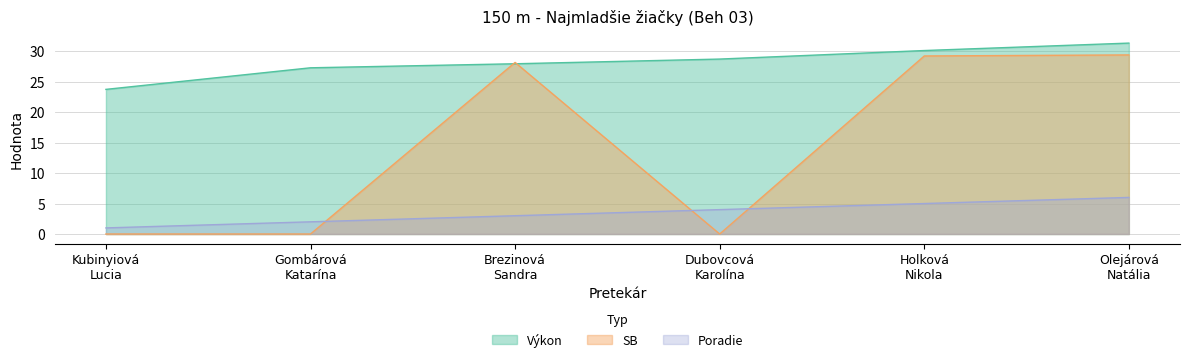

What is the value of the Poradie point at the 4th from the left?

4.0